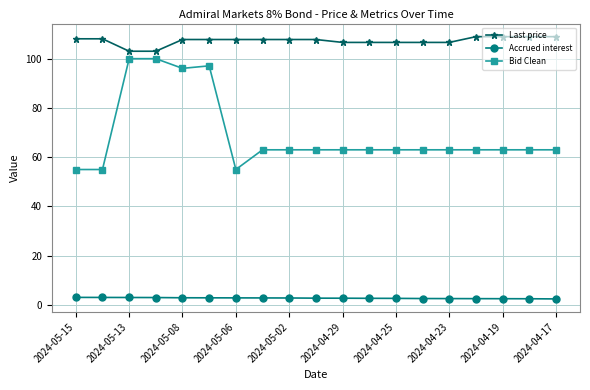

At how many categories does at least one series exceed 20?

19